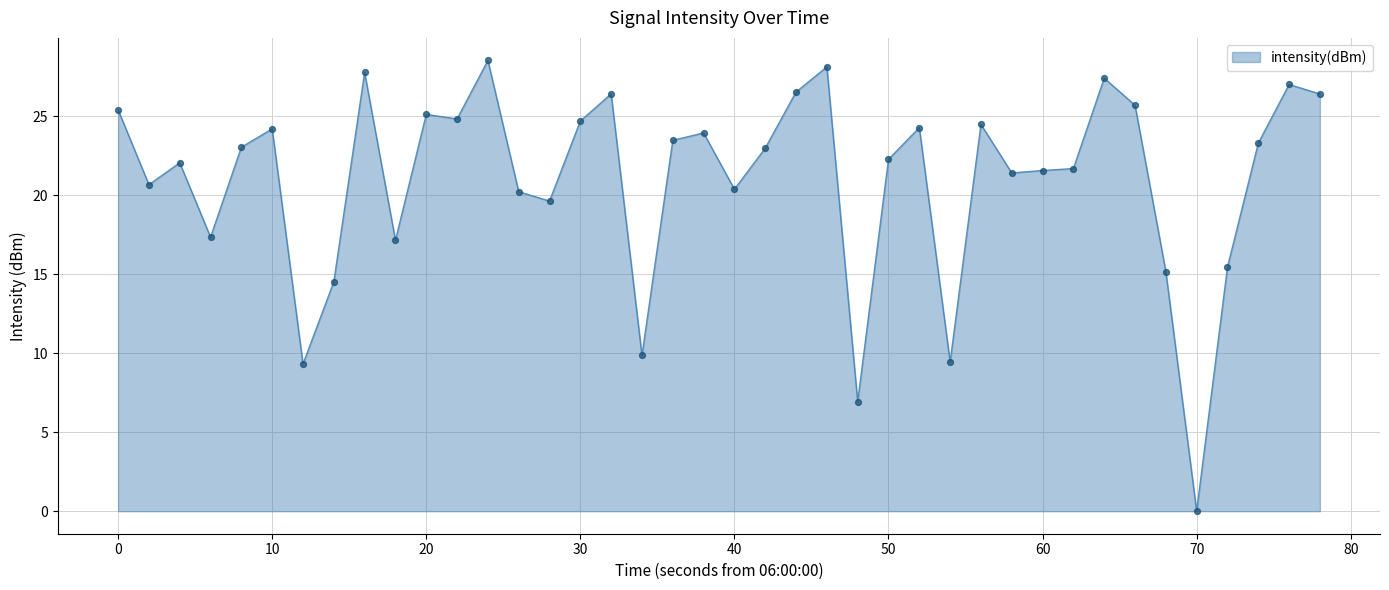

What is the difference between the maximum and minimum values?

28.5